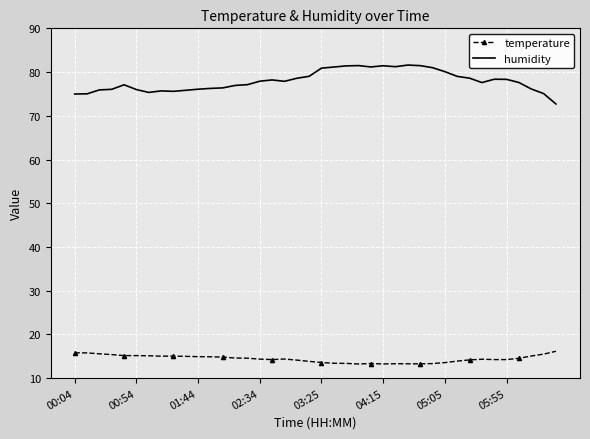

Which series has the largest total across all categories?

humidity